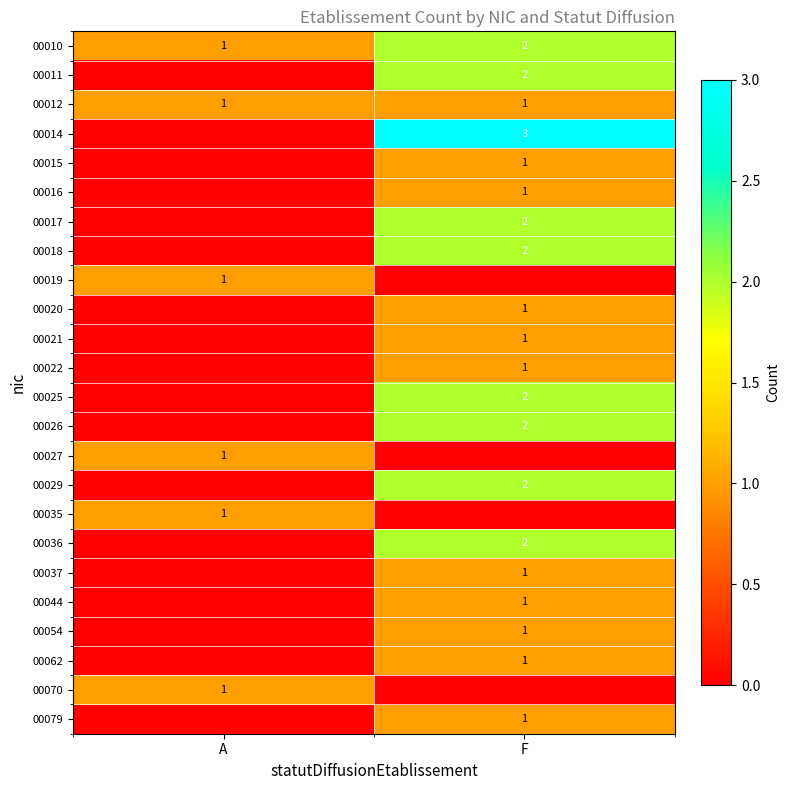

The 00011 series shows 3 at F. True or false?

False